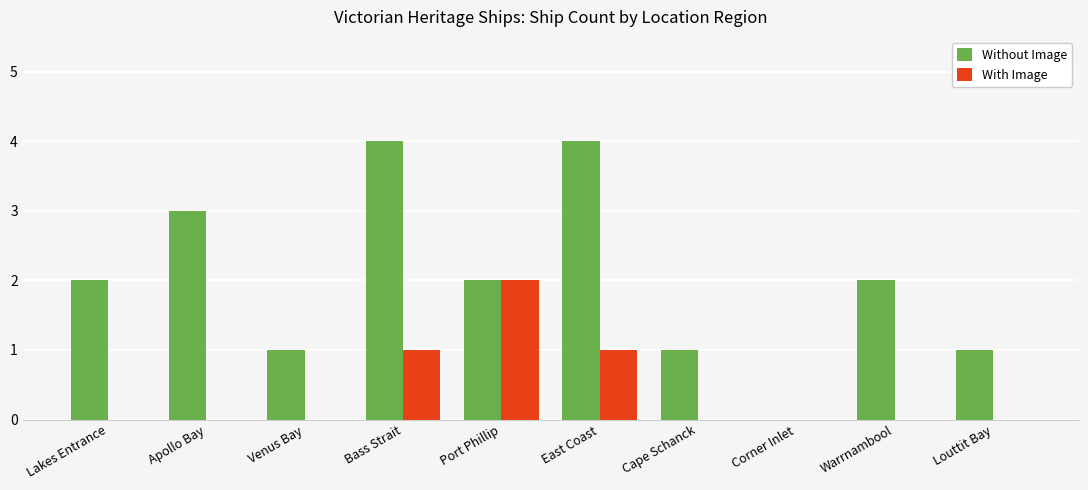

Is the value of With Image at East Coast greater than the value of Without Image at Bass Strait?

No